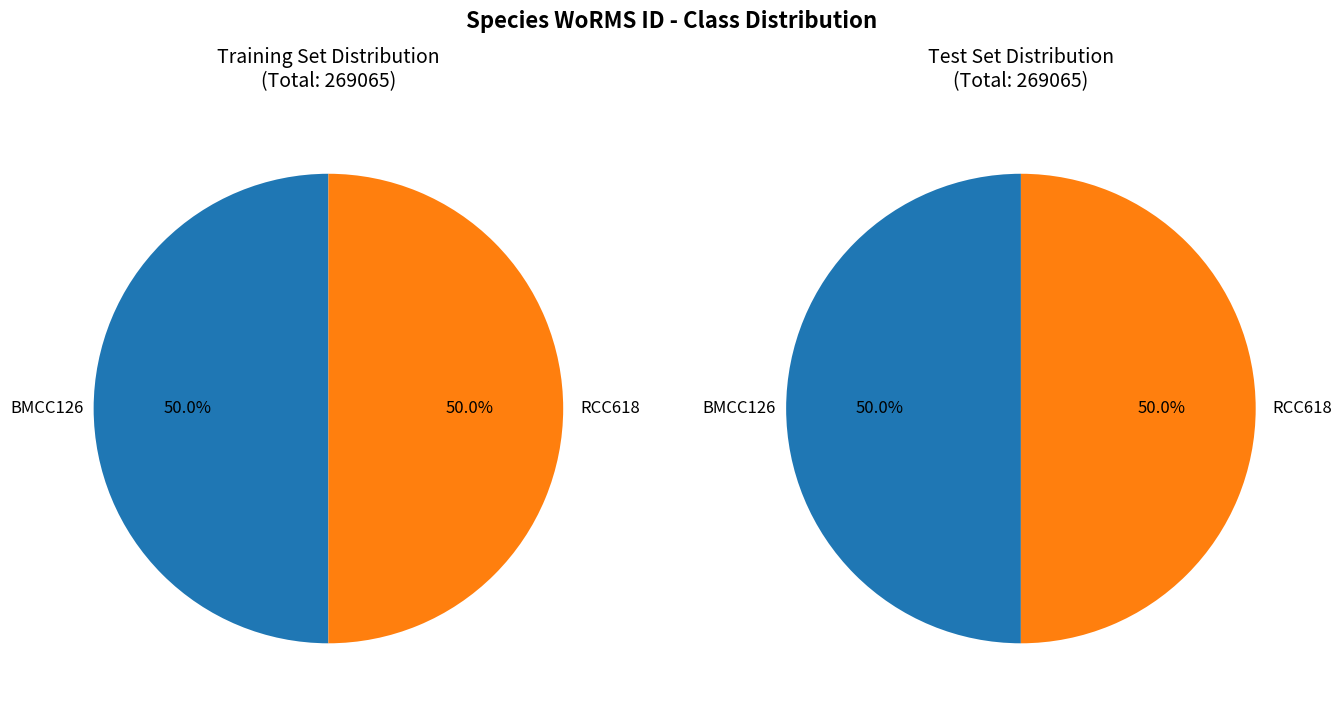

Combined, what portion of the pie is BMCC126 and RCC618?

100.0%